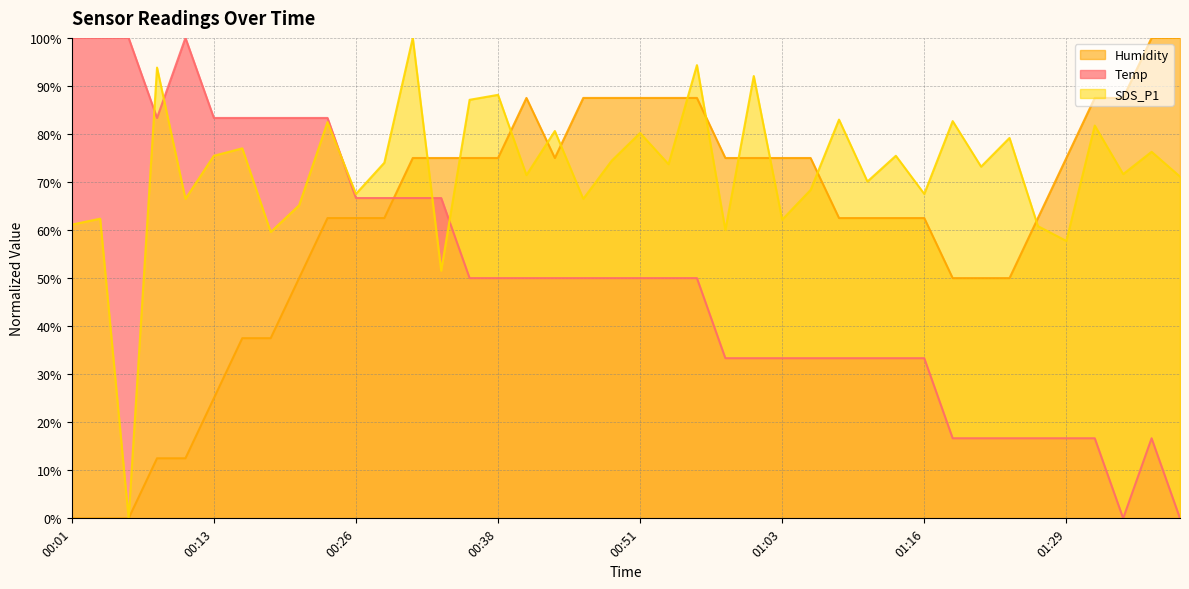

How many intersections are there between Humidity and SDS_P1?

11